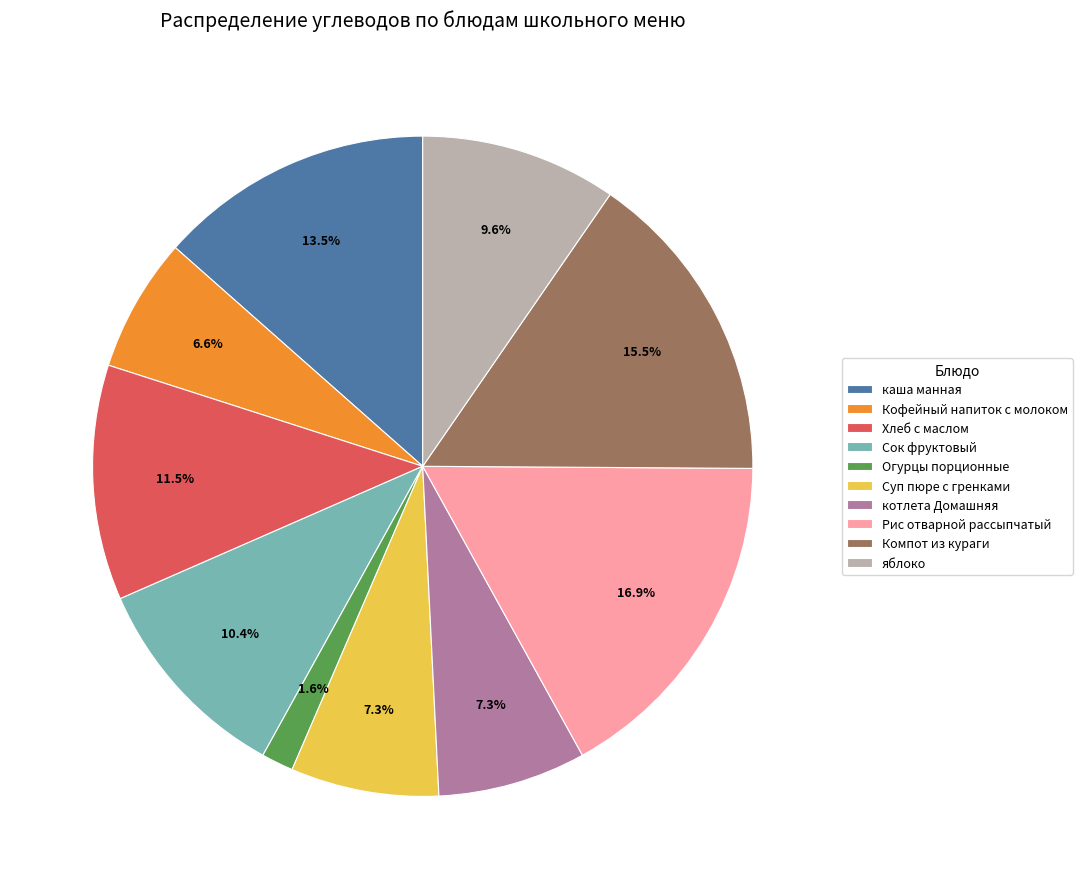

To the nearest percent, what is the difference between the largest and smallest slice percentages?

15%